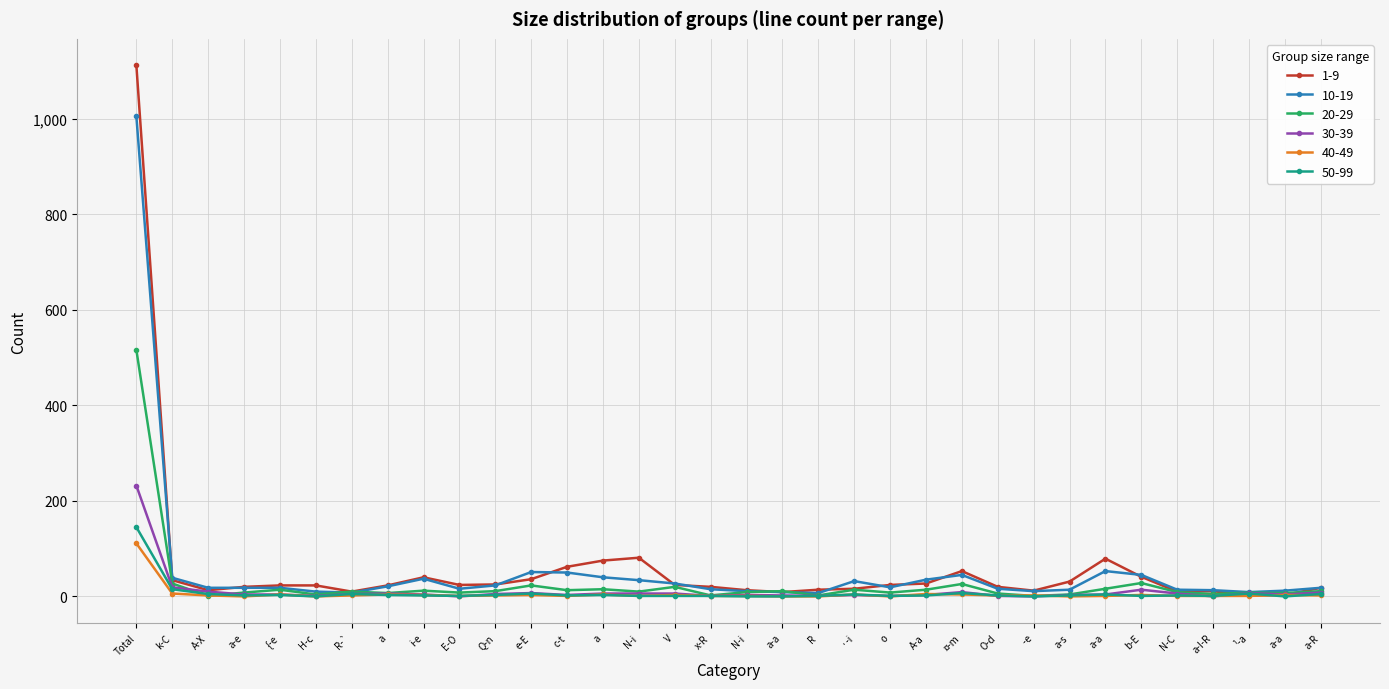

How many lines are shown in the chart?

6